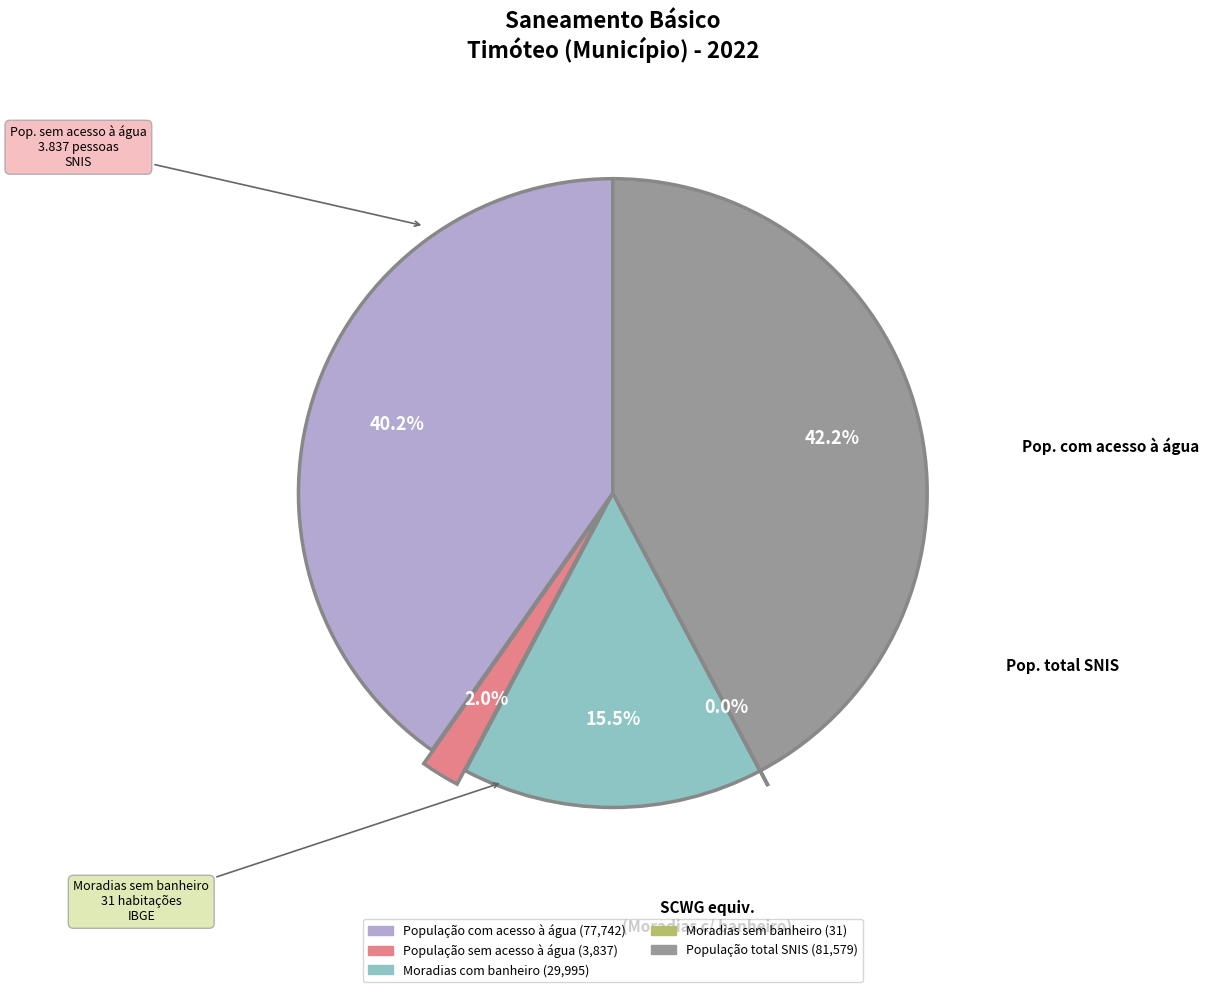

How much of the chart is everything except População total SNIS?

57.8%